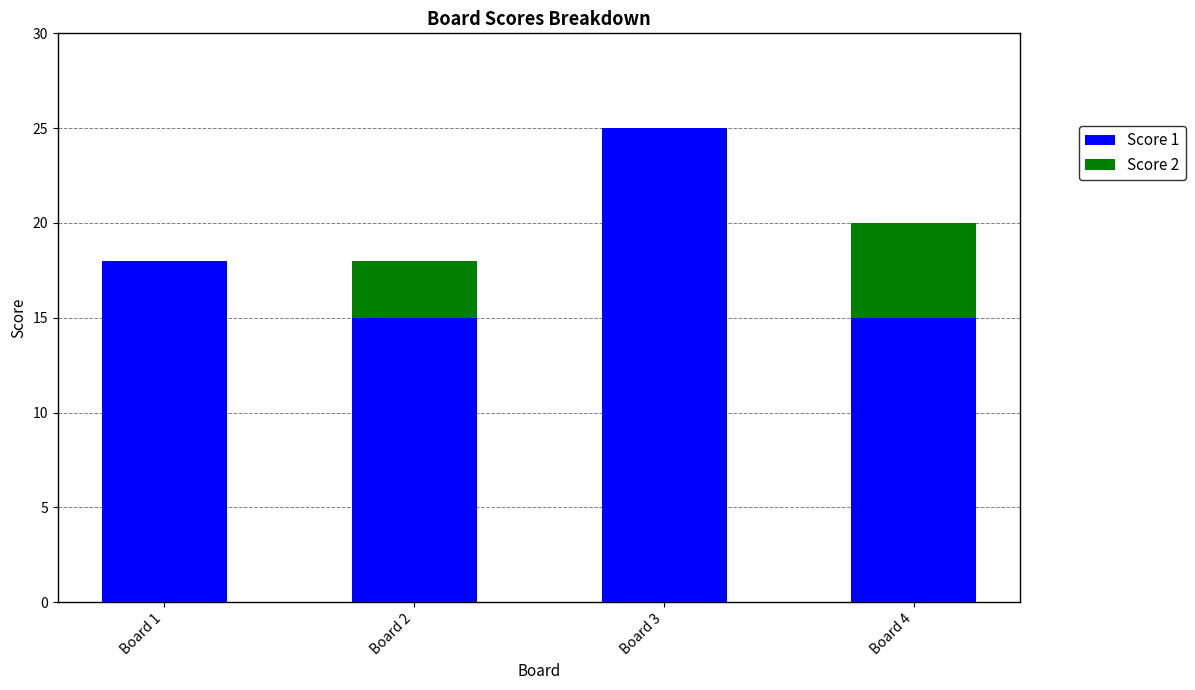

Is it true that Score 1 equals 9 at Board 4?

False